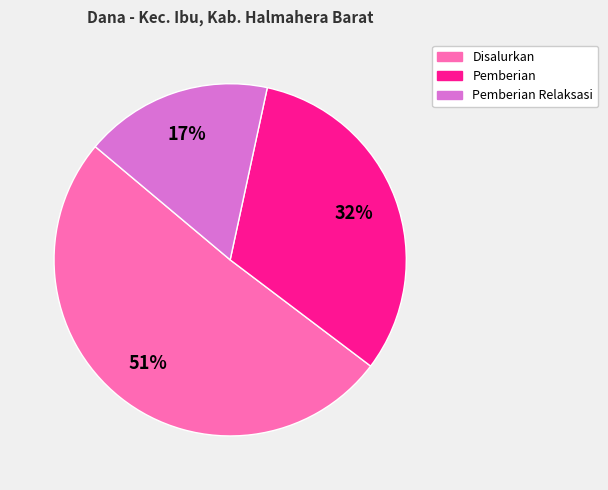

Which category has the biggest portion of the pie?

Disalurkan